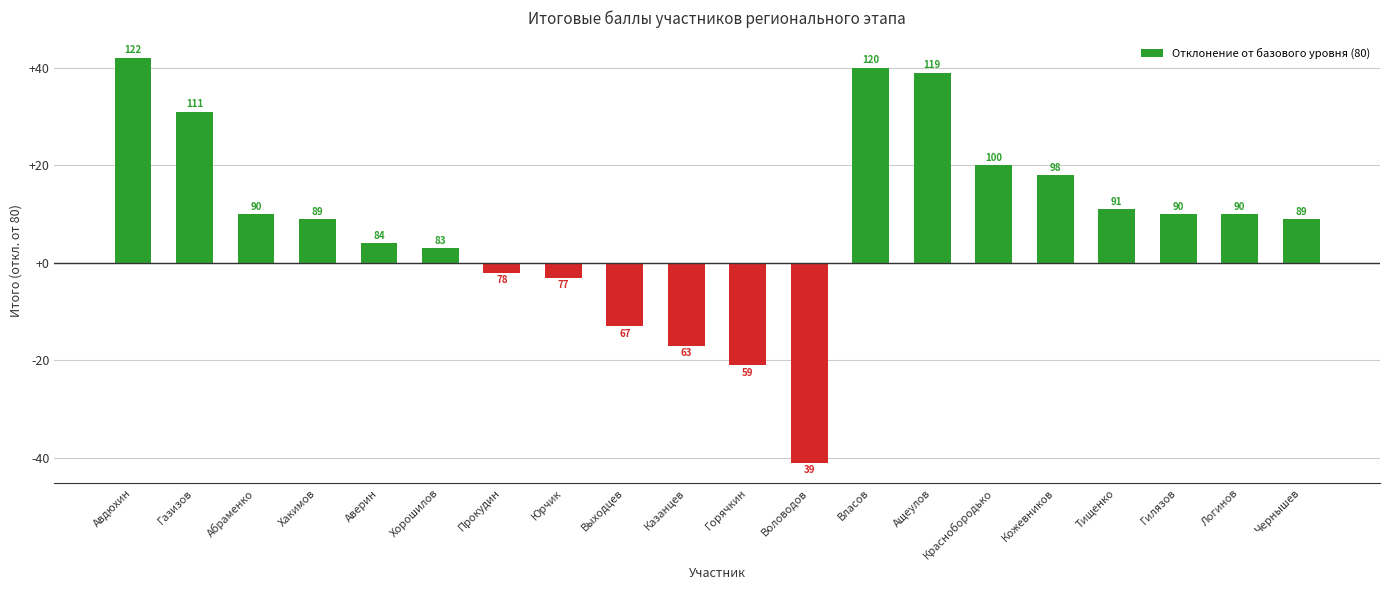

The value at Краснобородько is 7. True or false?

False